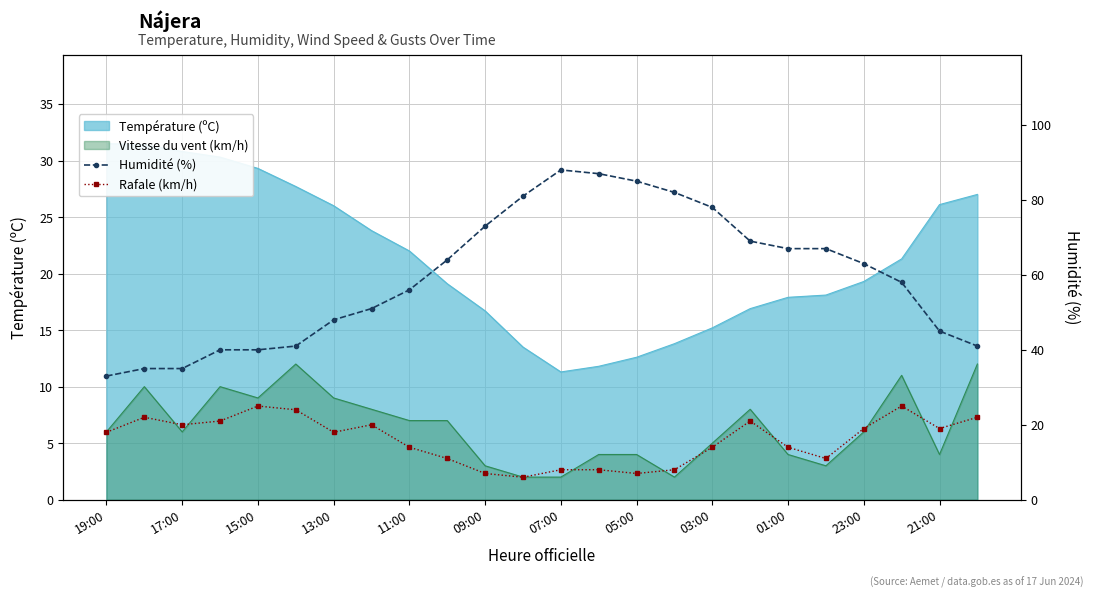

What is the difference between the second highest and second lowest values in the Humidité (%) series?

52